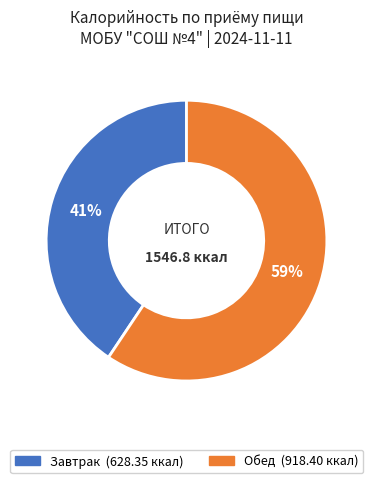

Do Обед and Завтрак together represent more than half of the pie?

Yes